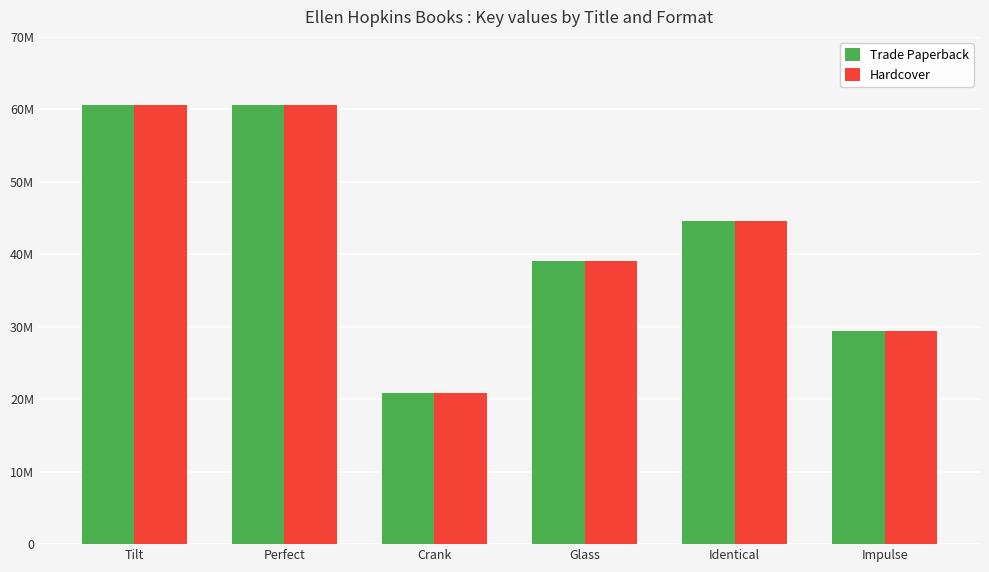

Does the chart contain stacked bars?

No